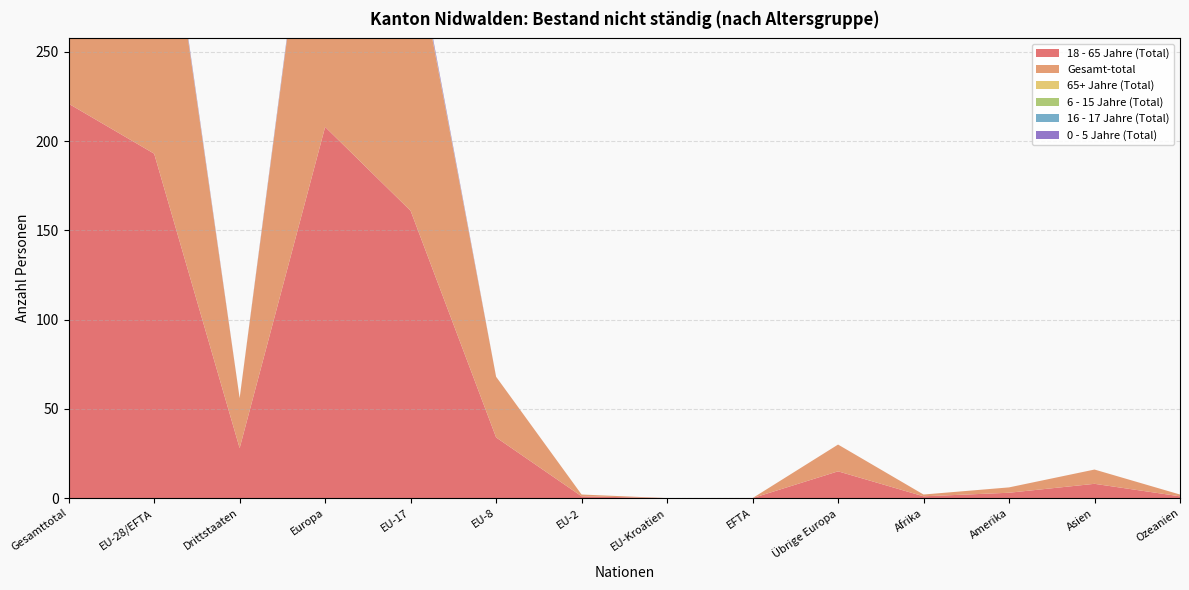

Reading left to right, extract all data points from this chart.

18 - 65 Jahre (Total): Gesamttotal=221	EU-28/EFTA=193	Drittstaaten=28	Europa=208	EU-17=161	EU-8=34	EU-2=1	EU-Kroatien=0	EFTA=0	Übrige Europa=15	Afrika=1	Amerika=3	Asien=8	Ozeanien=1
Gesamt-total: Gesamttotal=224	EU-28/EFTA=196	Drittstaaten=28	Europa=211	EU-17=161	EU-8=34	EU-2=1	EU-Kroatien=0	EFTA=0	Übrige Europa=15	Afrika=1	Amerika=3	Asien=8	Ozeanien=1
65+ Jahre (Total): Gesamttotal=1	EU-28/EFTA=1	Drittstaaten=0	Europa=1	EU-17=1	EU-8=0	EU-2=0	EU-Kroatien=0	EFTA=0	Übrige Europa=0	Afrika=0	Amerika=0	Asien=0	Ozeanien=0
6 - 15 Jahre (Total): Gesamttotal=0	EU-28/EFTA=0	Drittstaaten=0	Europa=0	EU-17=0	EU-8=0	EU-2=0	EU-Kroatien=0	EFTA=0	Übrige Europa=0	Afrika=0	Amerika=0	Asien=0	Ozeanien=0
16 - 17 Jahre (Total): Gesamttotal=0	EU-28/EFTA=0	Drittstaaten=0	Europa=0	EU-17=0	EU-8=0	EU-2=0	EU-Kroatien=0	EFTA=0	Übrige Europa=0	Afrika=0	Amerika=0	Asien=0	Ozeanien=0
0 - 5 Jahre (Total): Gesamttotal=2	EU-28/EFTA=2	Drittstaaten=0	Europa=2	EU-17=2	EU-8=0	EU-2=0	EU-Kroatien=0	EFTA=0	Übrige Europa=0	Afrika=0	Amerika=0	Asien=0	Ozeanien=0